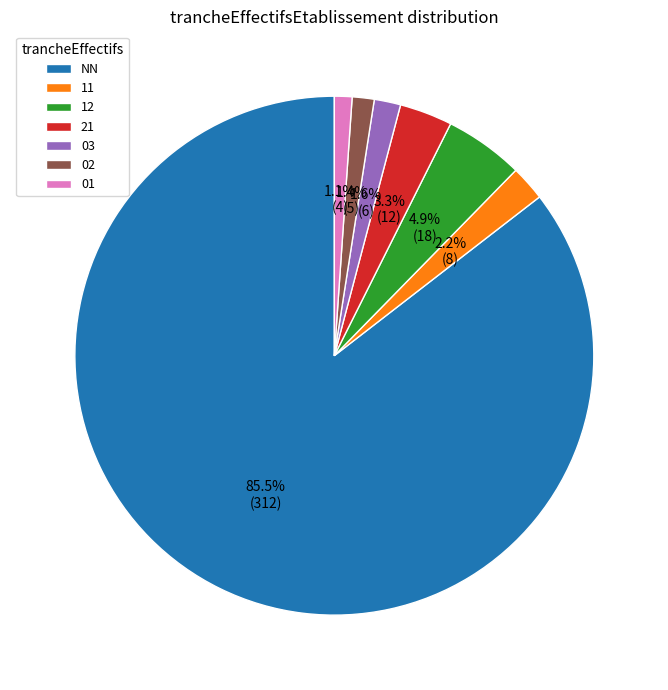

Which category accounts for the majority?

NN